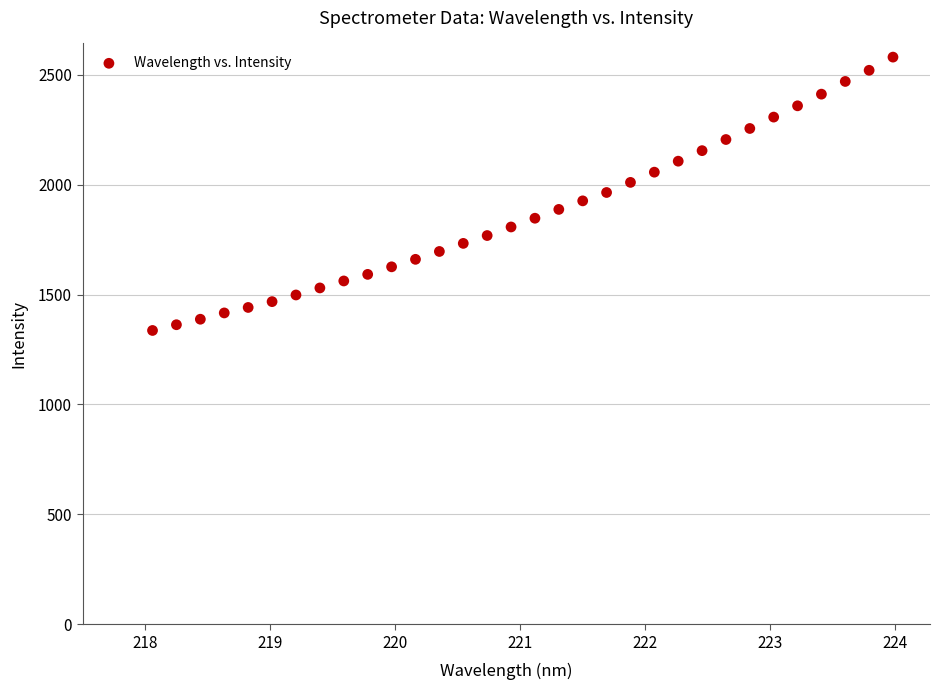

What is the range of Y values (max minus min)?

1243.7